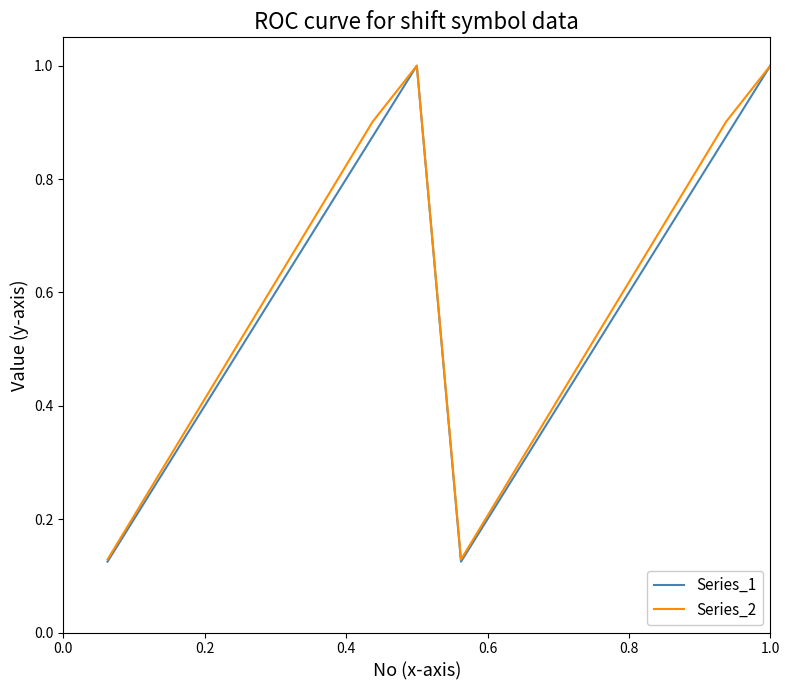

What is the maximum value for Series_1?

1.0